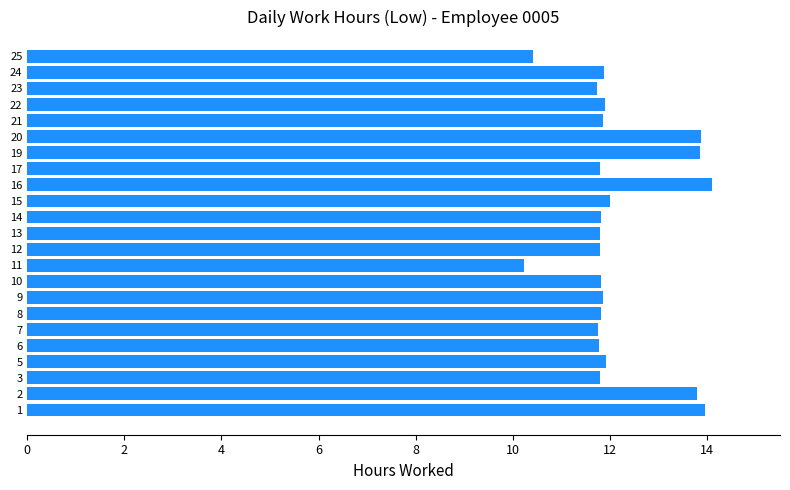

How many bars are there in total?

23